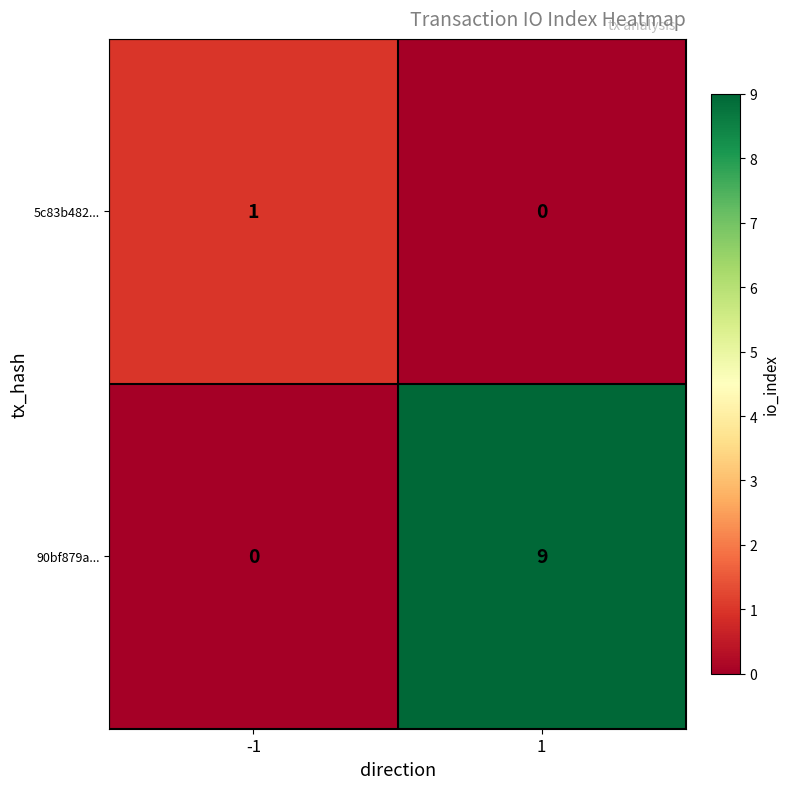

Rank the series at -1 from lowest to highest value.

90bf879a..., 5c83b482...